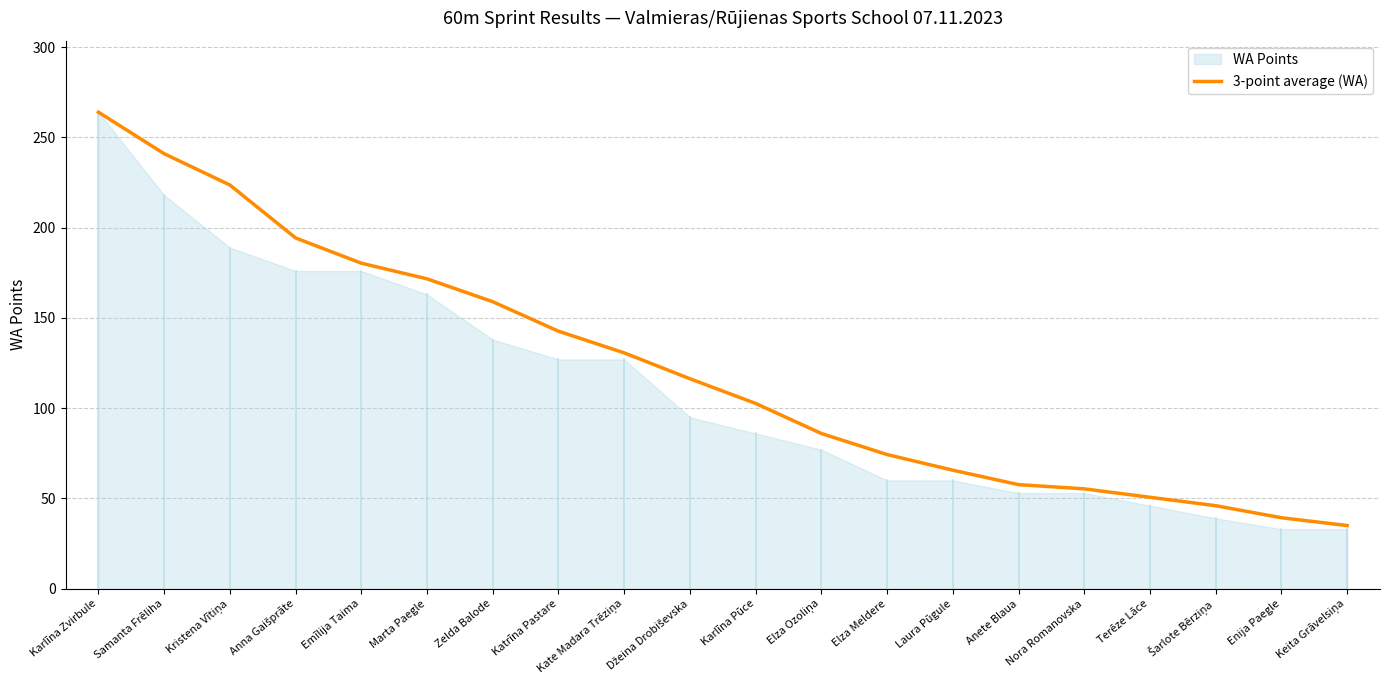

List the labels in order of value, smallest first.

Keita Grāvelsiņa, Enija Paegle, Šarlote Bērziņa, Terēze Lāce, Nora Romanovska, Anete Blaua, Laura Pūgule, Elza Meldere, Elza Ozoliņa, Karlīna Pūce, Džeina Drobiševska, Kate Madara Trēziņa, Katrīna Pastare, Zelda Balode, Marta Paegle, Emīlija Taima, Anna Gaišprāte, Kristena Vītiņa, Samanta Frēliha, Karlīna Zvirbule